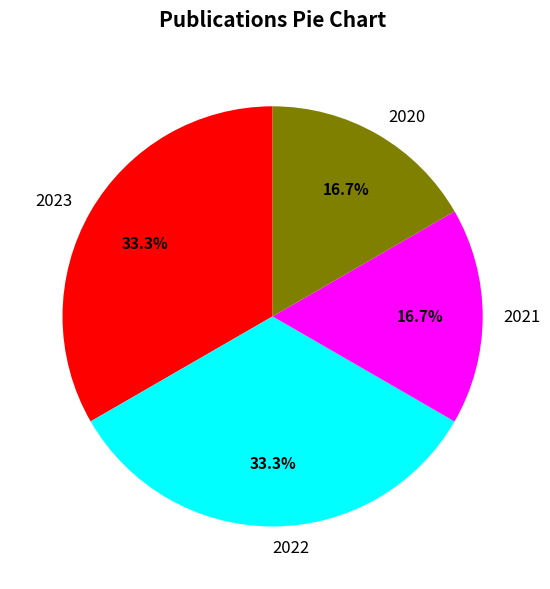

How many slices are in this pie chart?

4